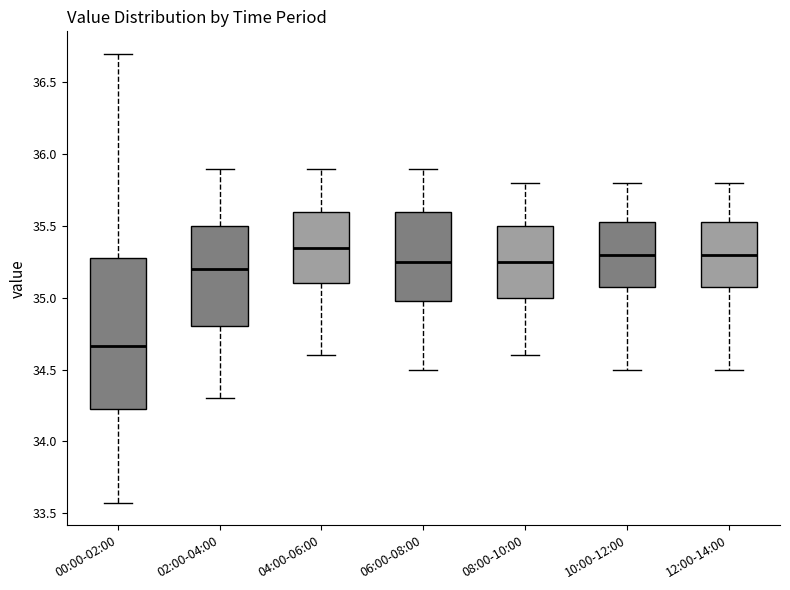

Reading left to right, read every box against the y-axis: the position of its median line, the range the box covers, and the ends of its whiskers. The values are not printed on the chart, so give them approximately, as read against the axis.

00:00-02:00: median 34.65, box 34.20 to 35.30, whiskers 33.55 to 36.70
02:00-04:00: median 35.20, box 34.80 to 35.50, whiskers 34.30 to 35.90
04:00-06:00: median 35.35, box 35.10 to 35.60, whiskers 34.60 to 35.90
06:00-08:00: median 35.25, box 35.00 to 35.60, whiskers 34.50 to 35.90
08:00-10:00: median 35.25, box 35.00 to 35.50, whiskers 34.60 to 35.80
10:00-12:00: median 35.30, box 35.10 to 35.55, whiskers 34.50 to 35.80
12:00-14:00: median 35.30, box 35.10 to 35.55, whiskers 34.50 to 35.80